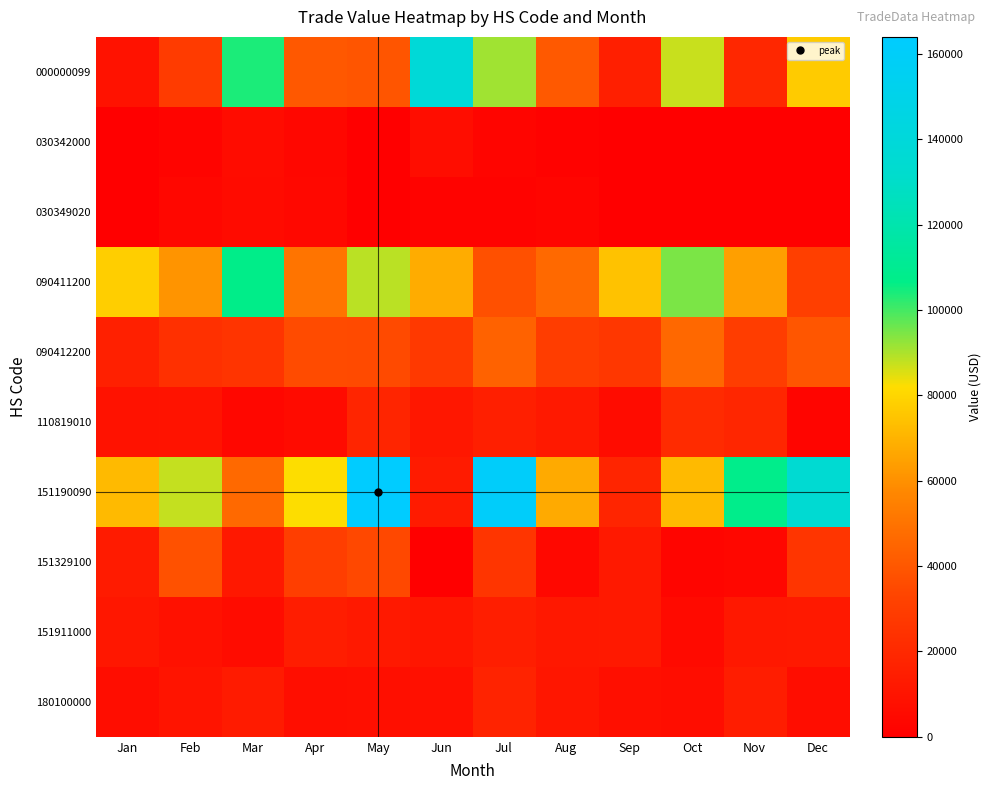

Reading left to right, transcribe all the data shown in this chart.

000000099: Jan=9184	Feb=28526	Mar=103825	Apr=40337	May=39311	Jun=138152	Jul=91123	Aug=40466	Sep=15415	Oct=87143	Nov=19321	Dec=77172
030342000: Jan=0	Feb=2550	Mar=6404	Apr=4096	May=0	Jun=6718	Jul=2647	Aug=1333	Sep=0	Oct=0	Nov=0	Dec=0
030349020: Jan=0	Feb=3845	Mar=6020	Apr=4343	May=0	Jun=2236	Jul=1899	Aug=2650	Sep=0	Oct=0	Nov=0	Dec=0
090411200: Jan=77626	Feb=61062	Mar=107019	Apr=50486	May=88512	Jun=68129	Jul=37470	Aug=46662	Sep=74604	Oct=94759	Nov=64084	Dec=31001
090412200: Jan=15885	Feb=23652	Mar=25597	Apr=35830	May=35421	Jun=27779	Jul=43932	Aug=29823	Sep=26850	Oct=45935	Nov=29590	Dec=39650
110819010: Jan=9209	Feb=9433	Mar=3745	Apr=6041	May=18165	Jun=11519	Jul=15077	Aug=12683	Sep=6368	Oct=21019	Nov=18661	Dec=2798
151190090: Jan=71781	Feb=87618	Mar=46309	Apr=82126	May=163973	Jun=13375	Jul=160843	Aug=67462	Sep=18243	Oct=72038	Nov=107803	Dec=134916
151329100: Jan=13173	Feb=37523	Mar=11908	Apr=30424	May=34460	Jun=0	Jul=26167	Aug=4315	Sep=12372	Oct=3064	Nov=3872	Dec=25644
151911000: Jan=11581	Feb=8954	Mar=6264	Apr=14240	May=12746	Jun=11130	Jul=14771	Aug=12047	Sep=12312	Oct=5241	Nov=12026	Dec=12695
180100000: Jan=6524	Feb=9984	Mar=13277	Apr=7333	May=7485	Jun=8201	Jul=17264	Aug=11025	Sep=7848	Oct=6493	Nov=14573	Dec=6590